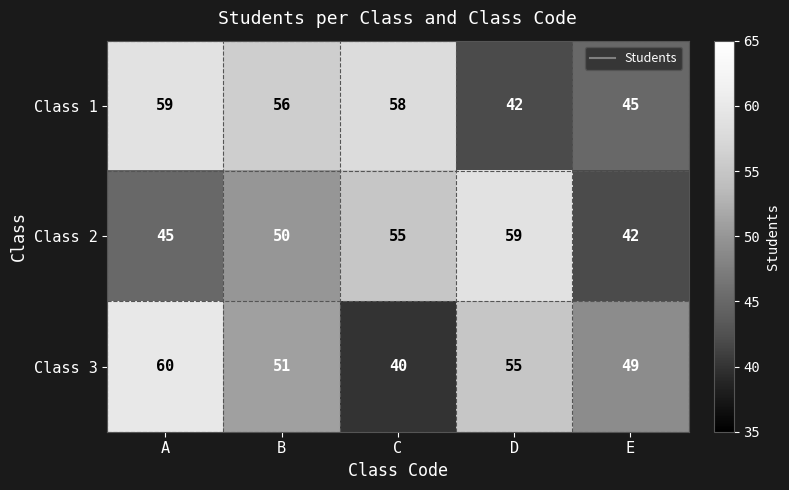

At C, list the series in order from largest to smallest.

Class 1, Class 2, Class 3